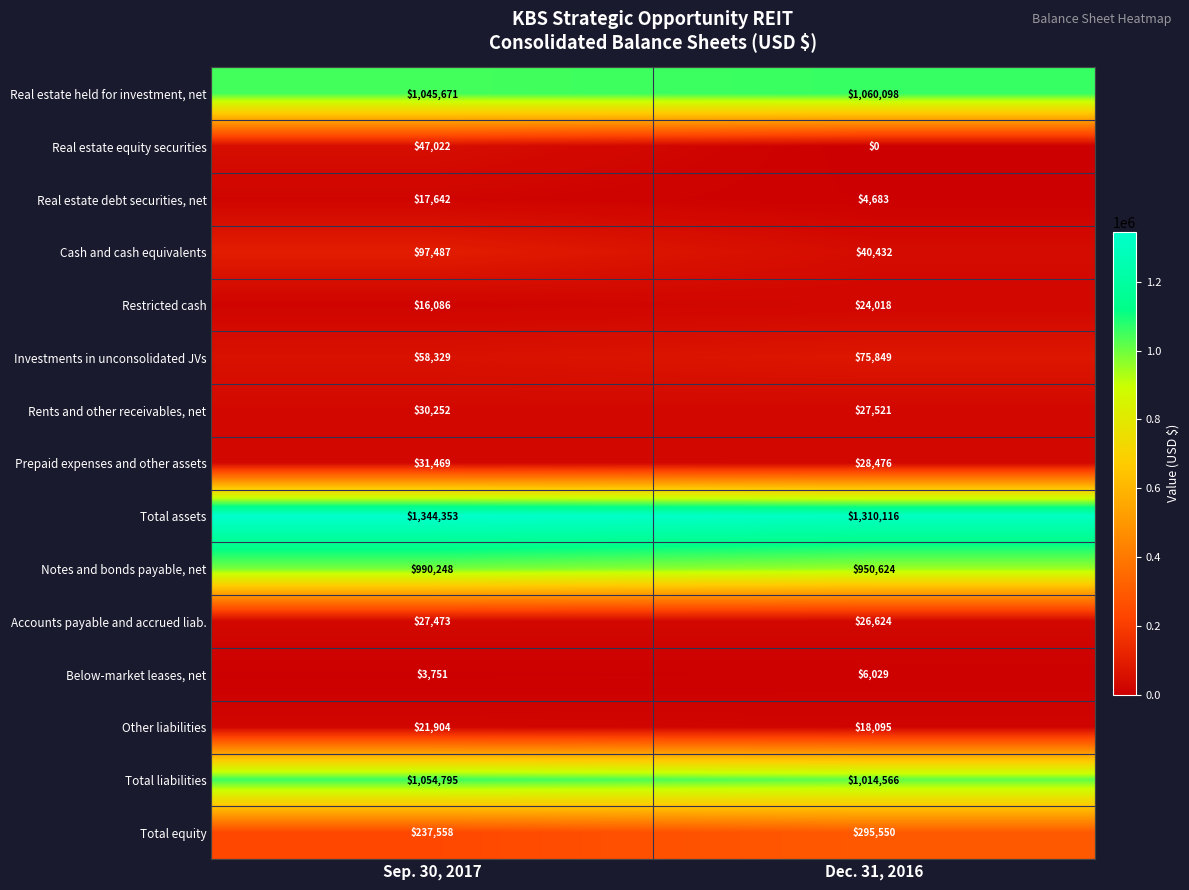

What value does the Real estate held for investment, net series have at Sep. 30, 2017?

1045671